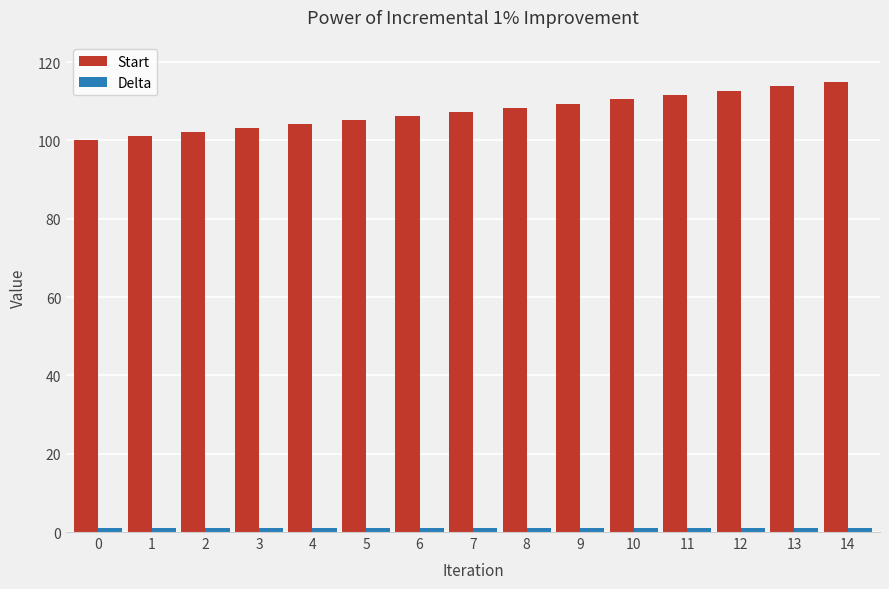

Which series has the largest total across all categories?

Start